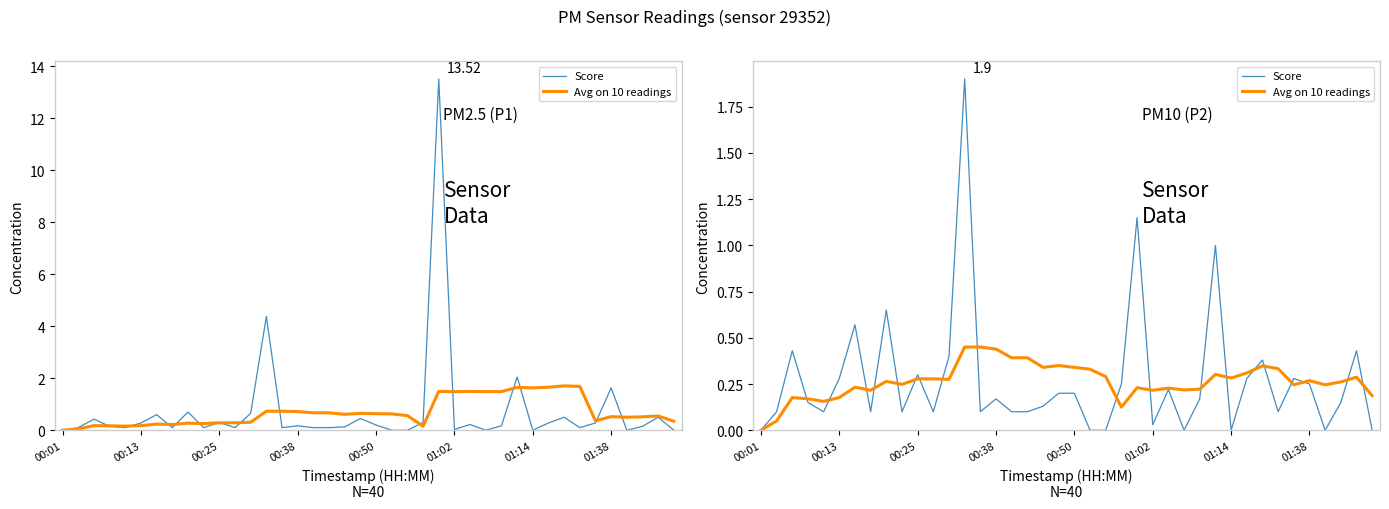

What position from the left is 14?

15